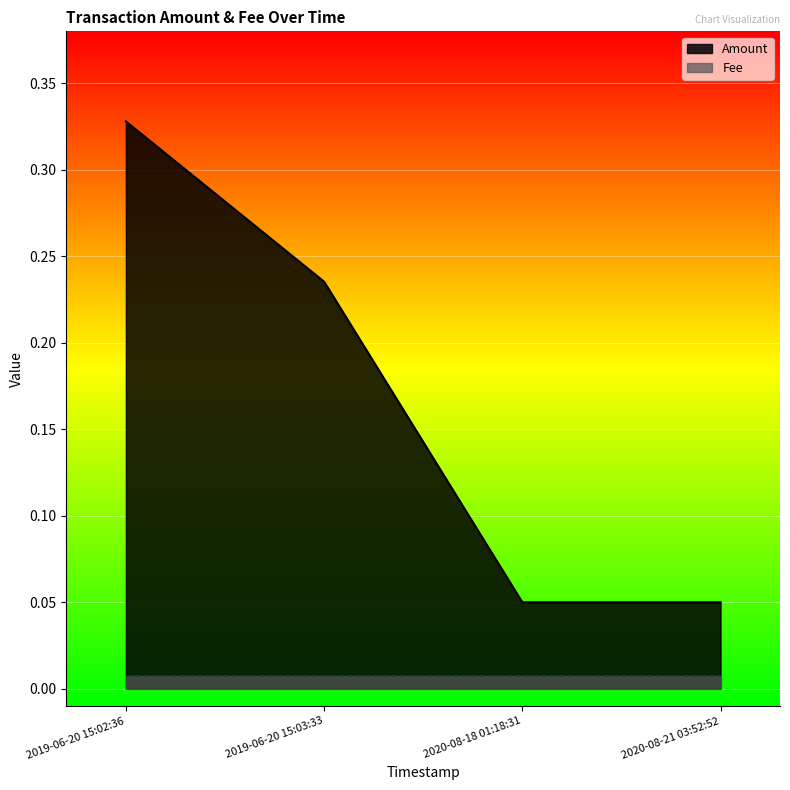

What is the difference between the values at 2020-08-18 01:18:31 and 2019-06-20 15:02:36?

0.3